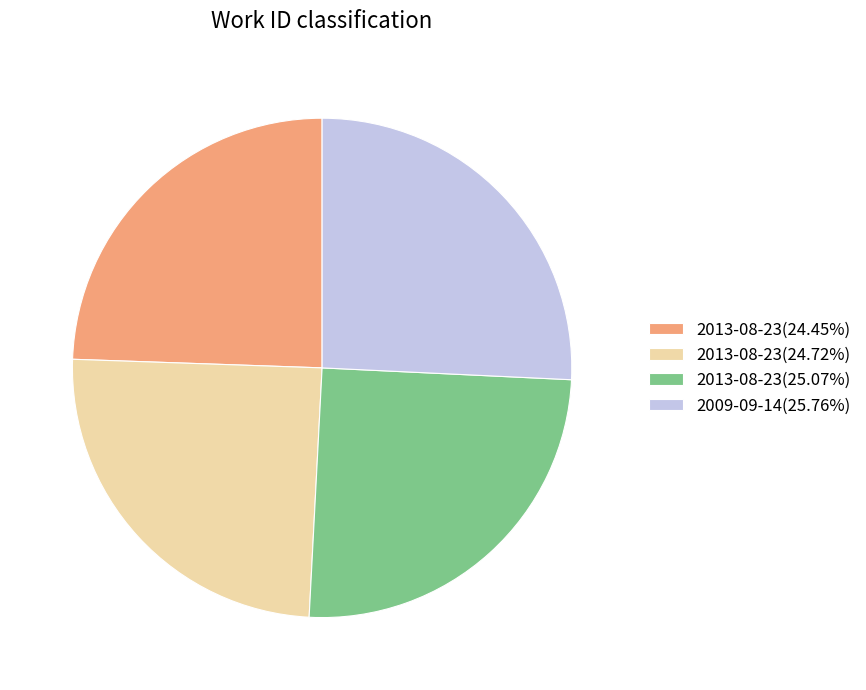

Do 2013-08-23(25.07%) and 2013-08-23(24.72%) together represent more than half of the pie?

No